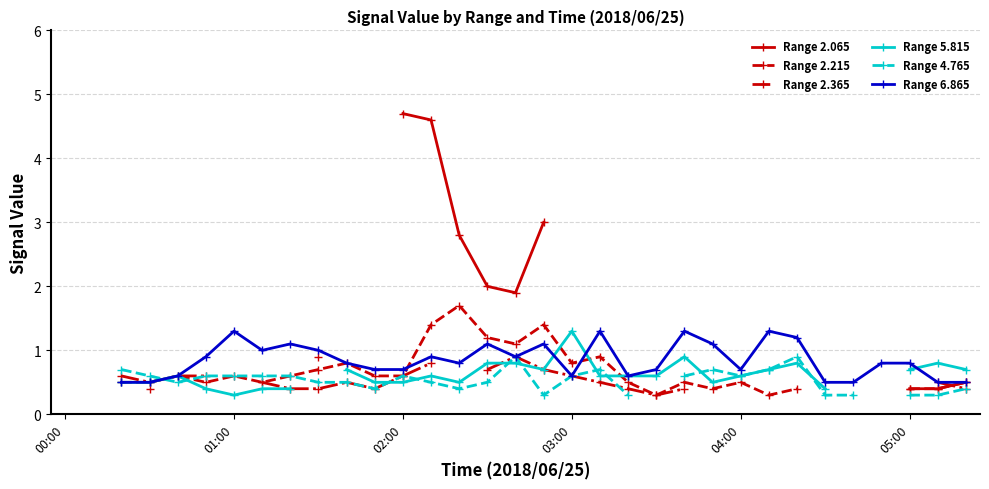

True or false: Range 2.215 has a value of 0.5 at 7.

True